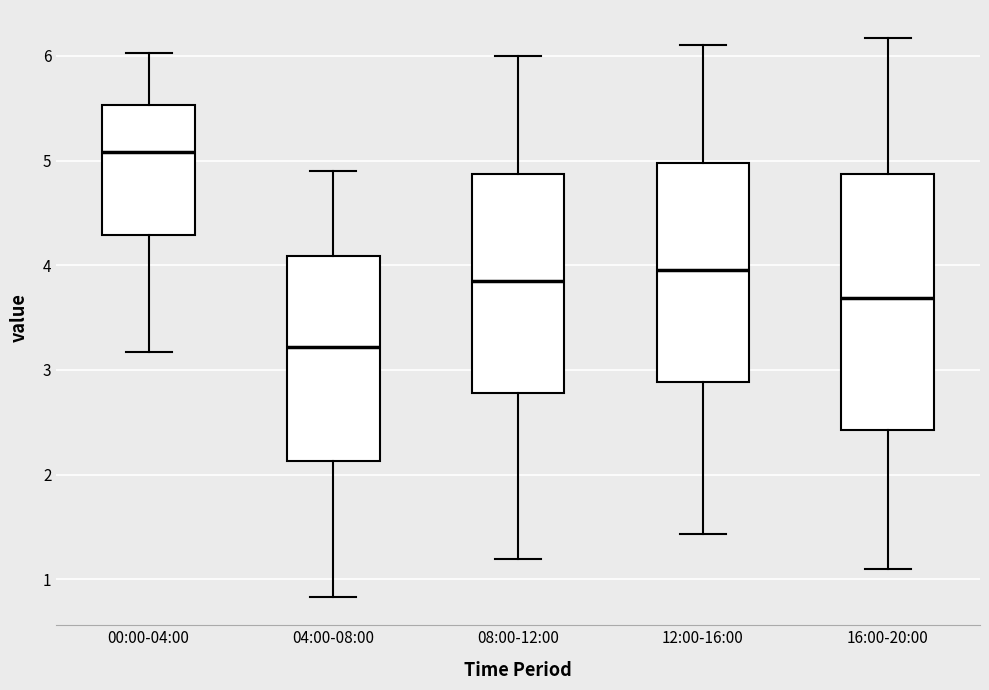

Which box's median line is the lowest?

04:00-08:00